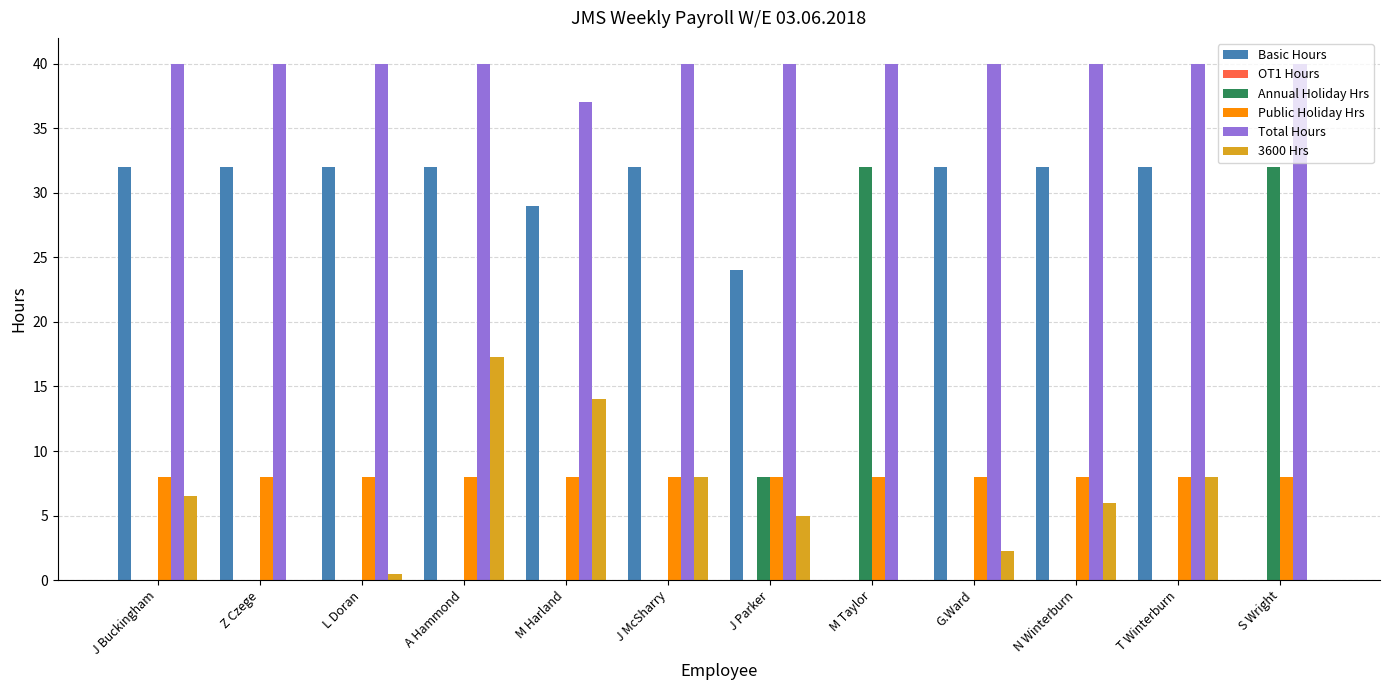

What is the sum of the Total Hours values at Z Czege and L Doran?

80.0